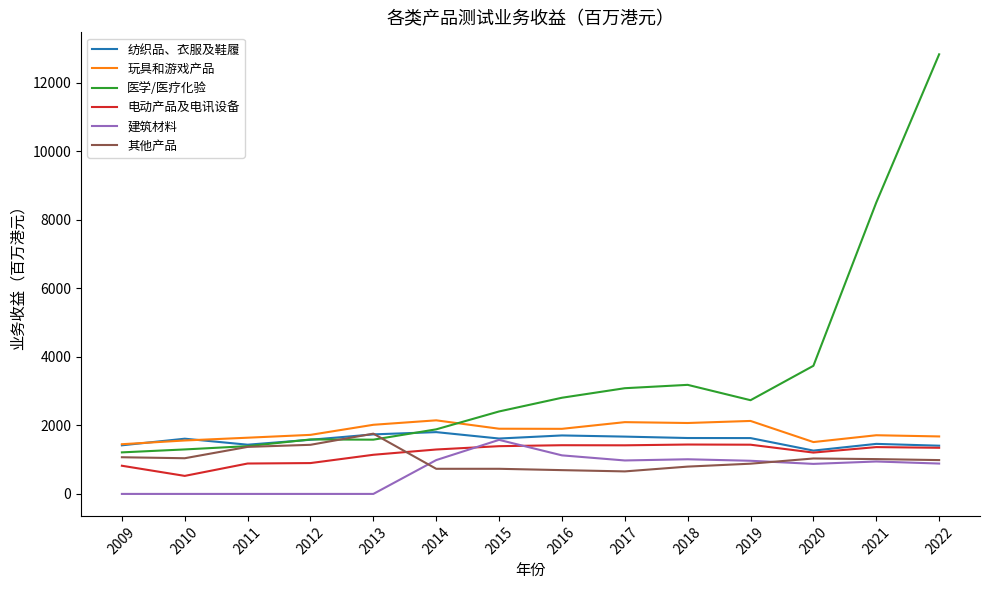

At which label is 医学/医疗化验 closest to 7018?

2021